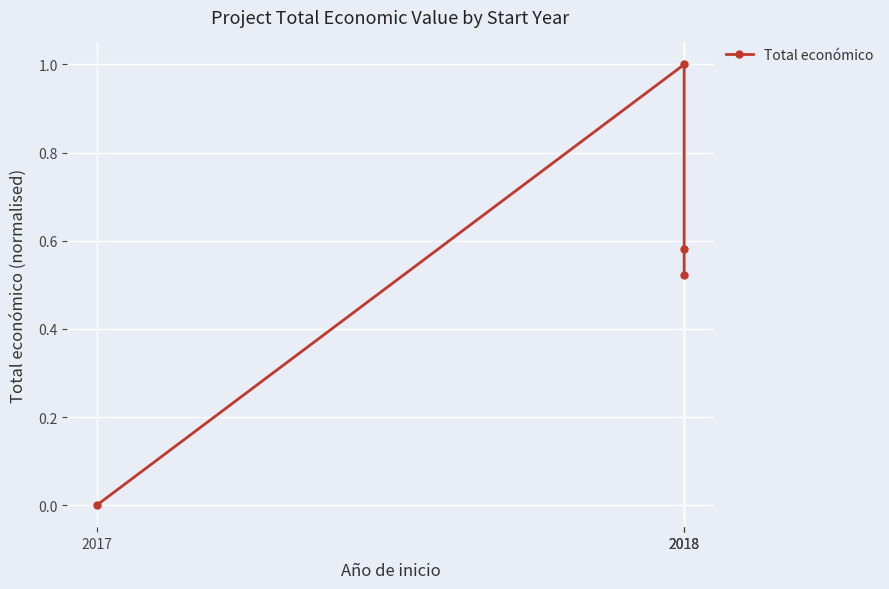

True or false: the data shows 0.9 at 2018.

False